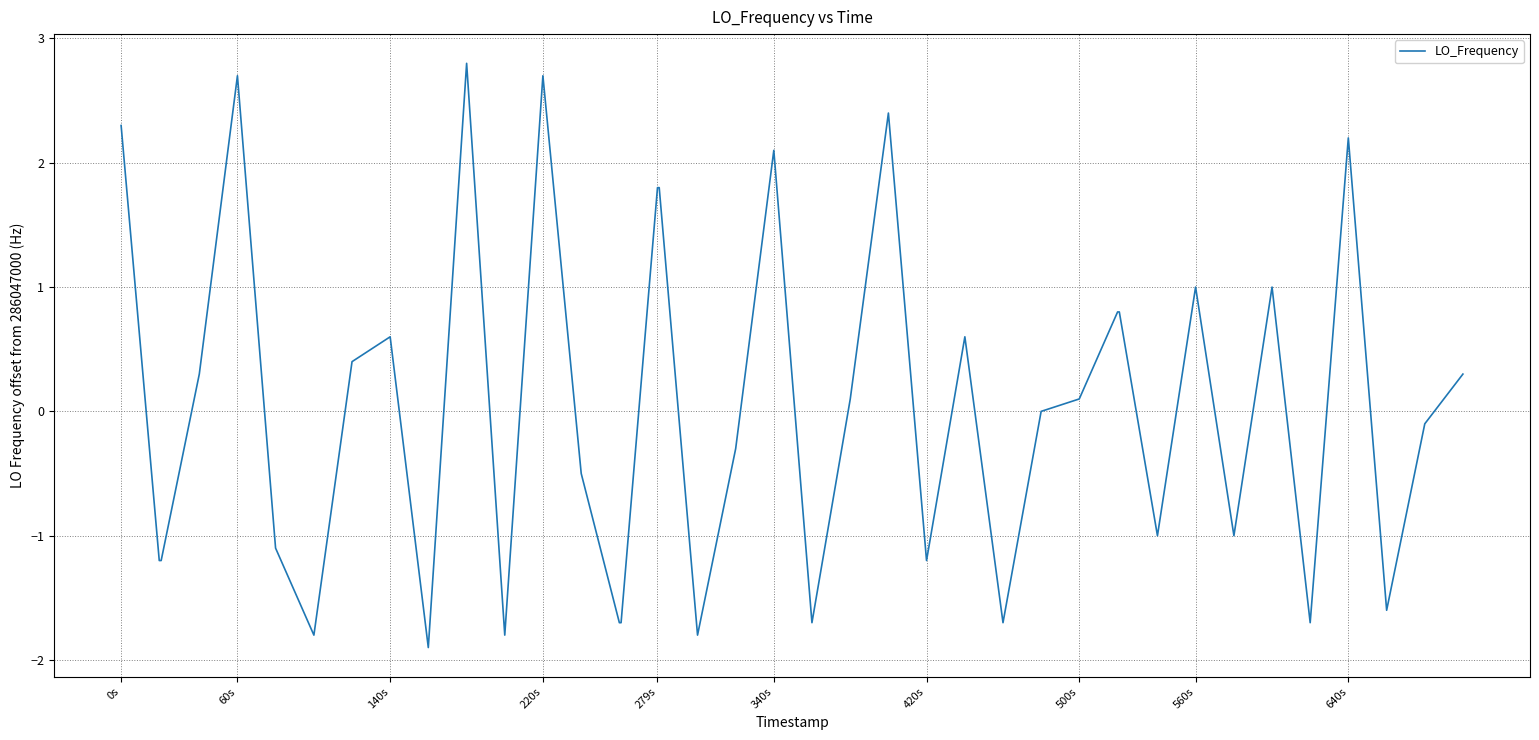

What is the minimum value shown in the chart?

-1.9